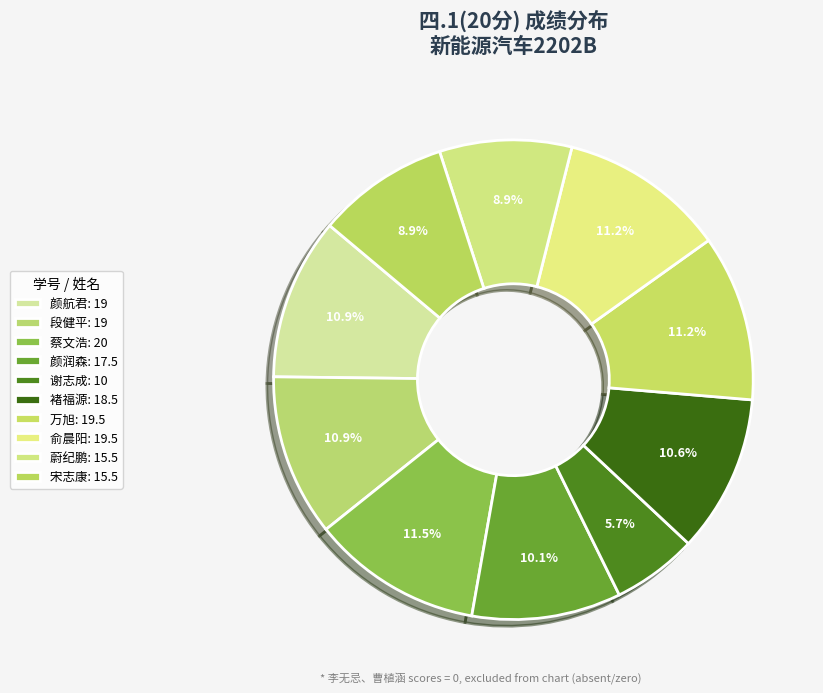

Is it true that 谢志成 is 6% of the pie?

True